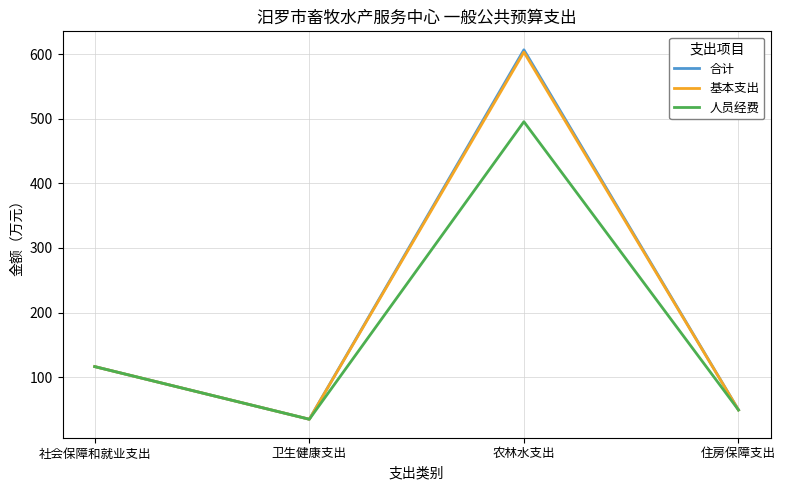

Is the value of 人员经费 at 社会保障和就业支出 greater than the value of 基本支出 at 住房保障支出?

Yes